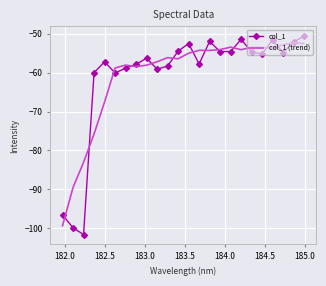

How many times do col_1 and col_1 (trend) cross each other?

14